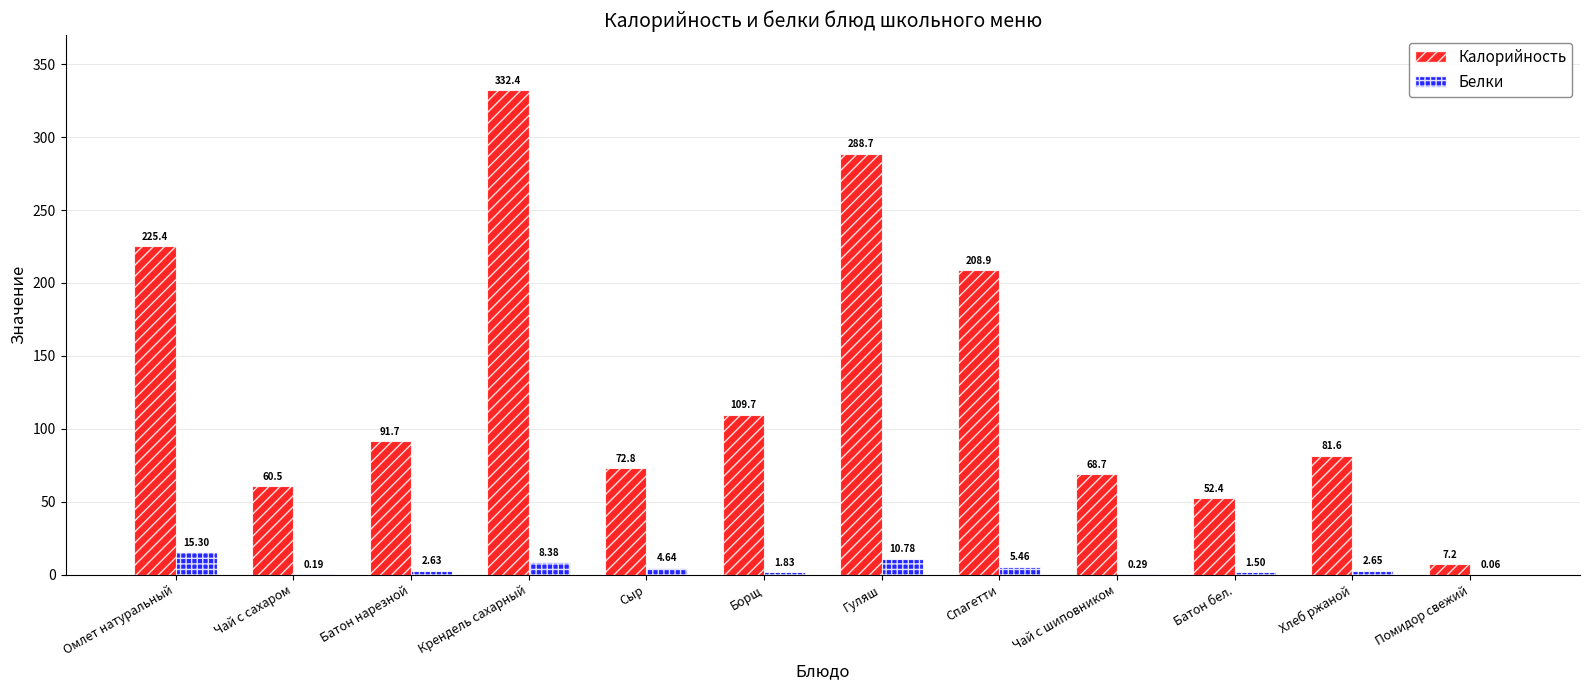

What is the sum of the Калорийность values at Омлет натуральный and Батон бел.?

277.8